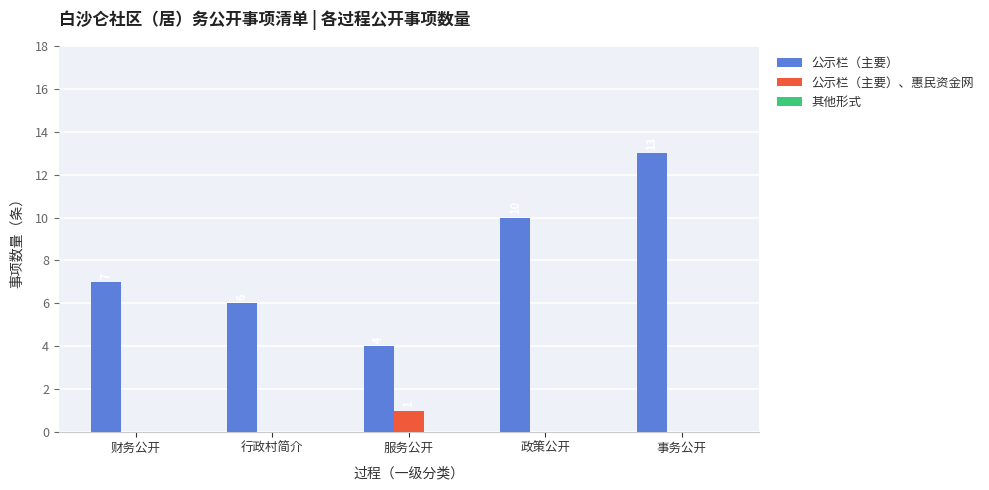

At which category is the sum across all series the highest?

事务公开